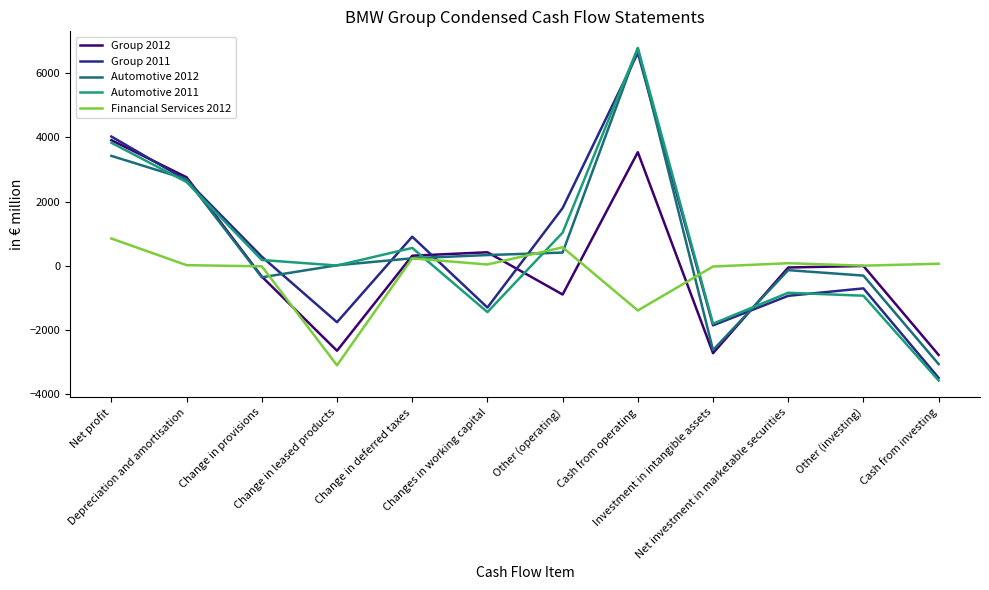

Count the number of categories in the chart.

12